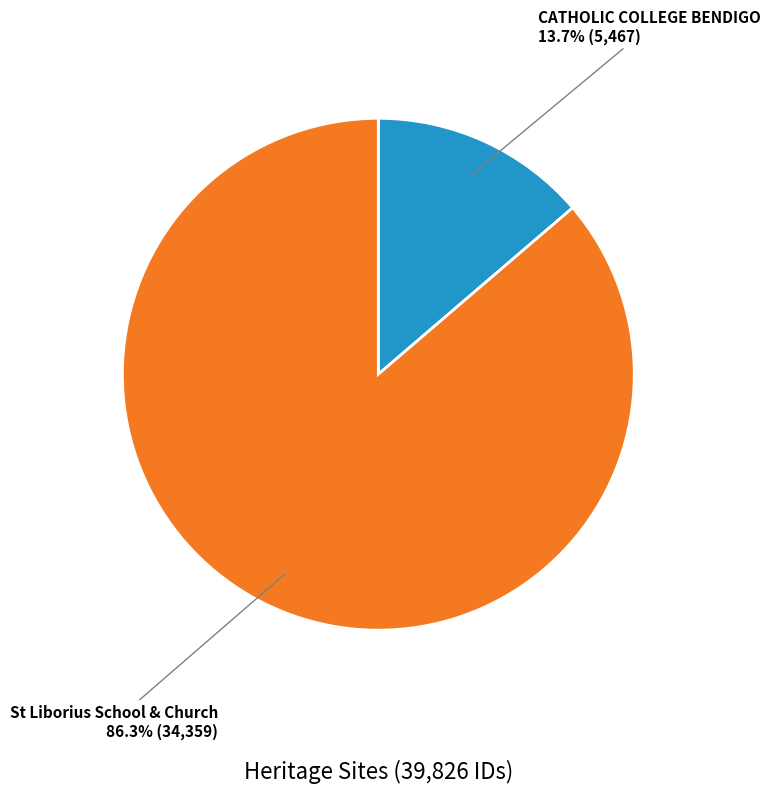

What is the smallest slice in the pie chart?

CATHOLIC COLLEGE BENDIGO